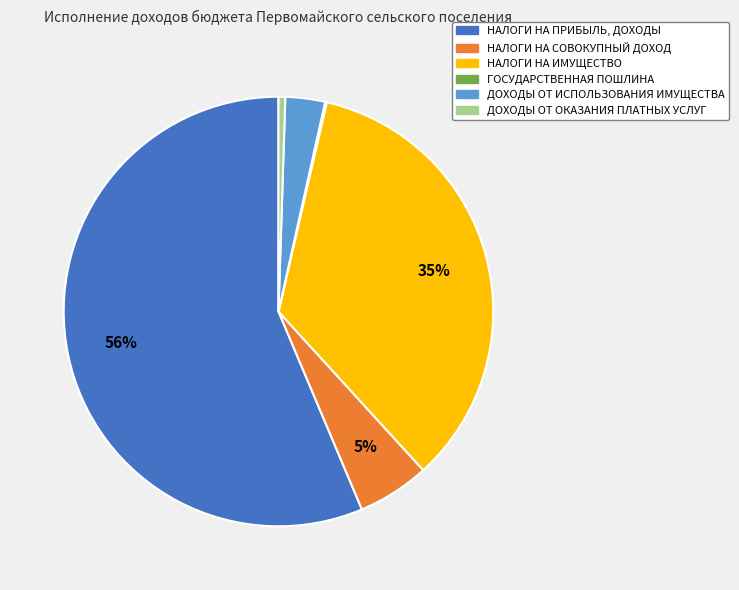

Do НАЛОГИ НА ИМУЩЕСТВО and ДОХОДЫ ОТ ОКАЗАНИЯ ПЛАТНЫХ УСЛУГ together represent more than half of the pie?

No